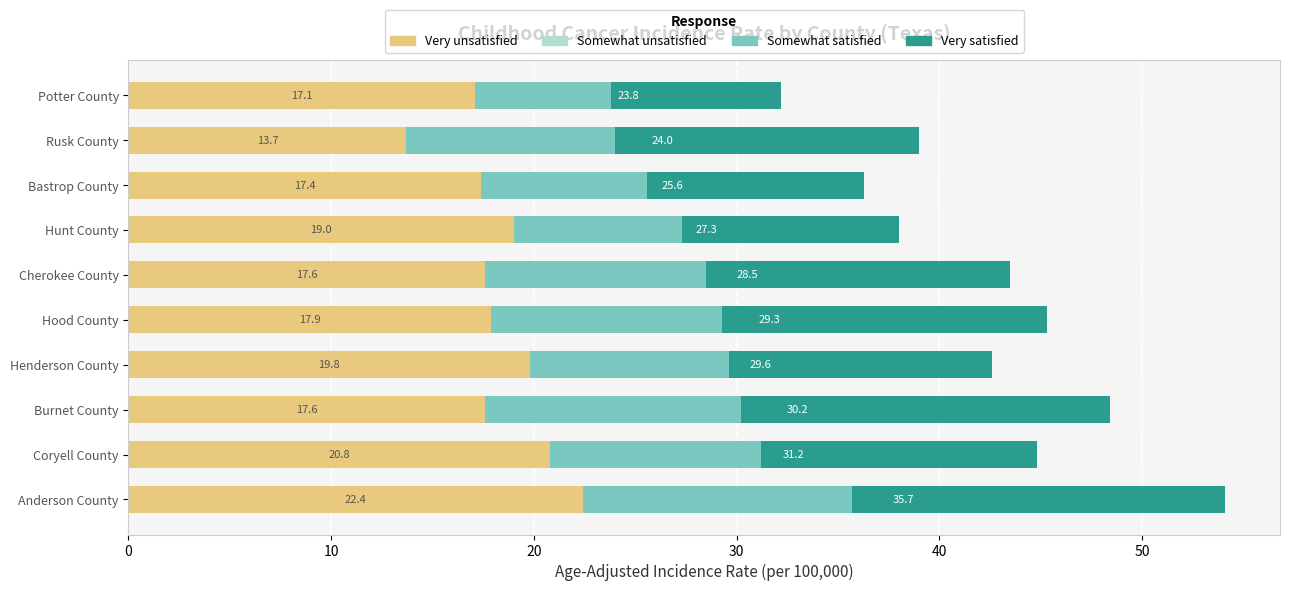

What is the total value across all series at Anderson County?

54.1